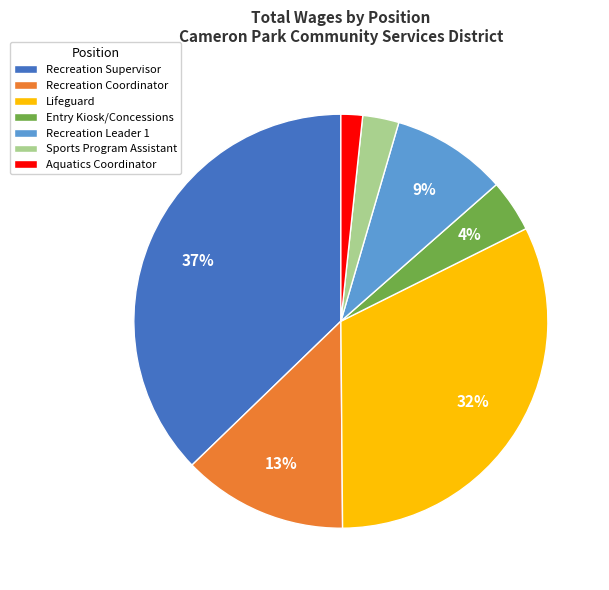

How many segments does this pie chart have?

7